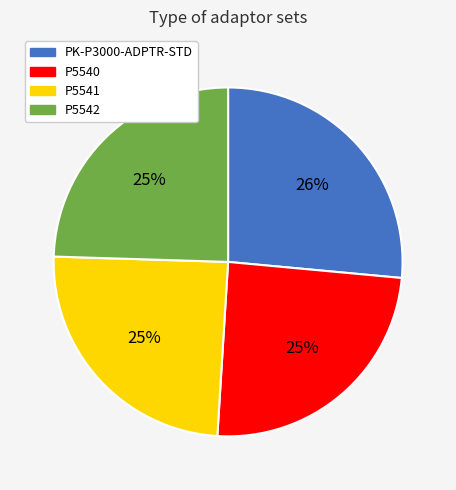

Which slice is the largest?

PK-P3000-ADPTR-STD